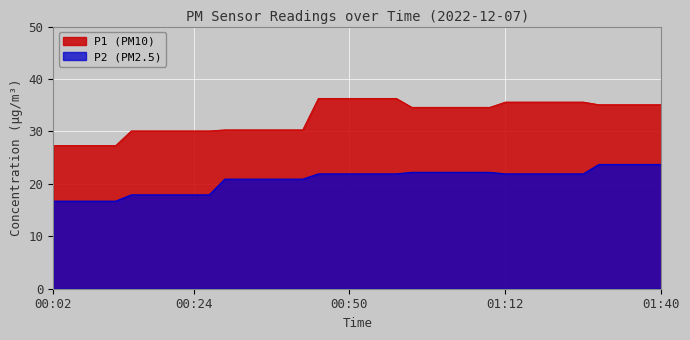

True or false: P1 and P2 cross at least once.

False